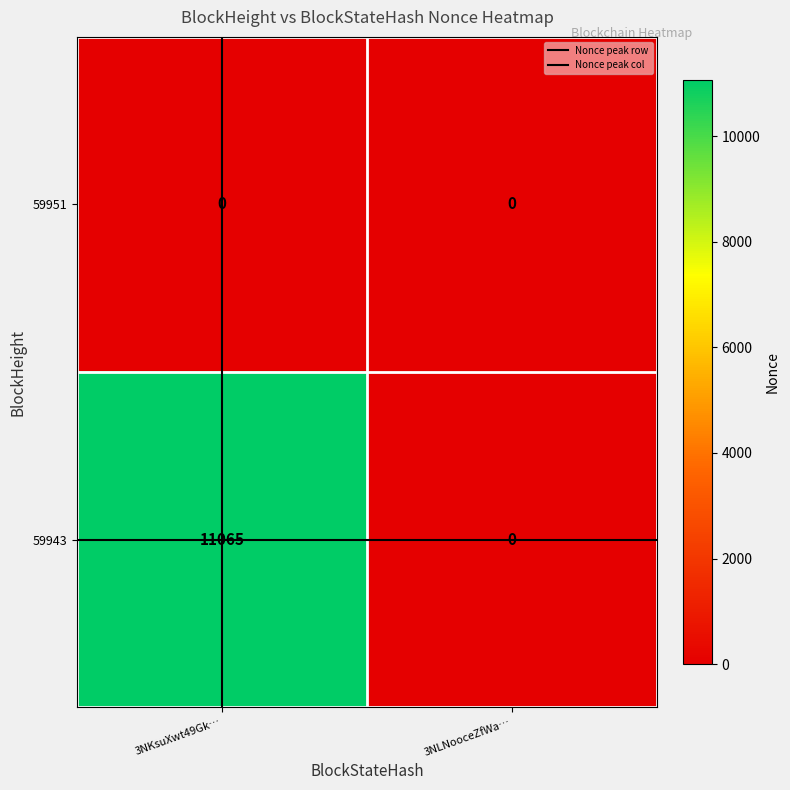

Rank the series by their maximum value, from highest to lowest.

59943, 59951